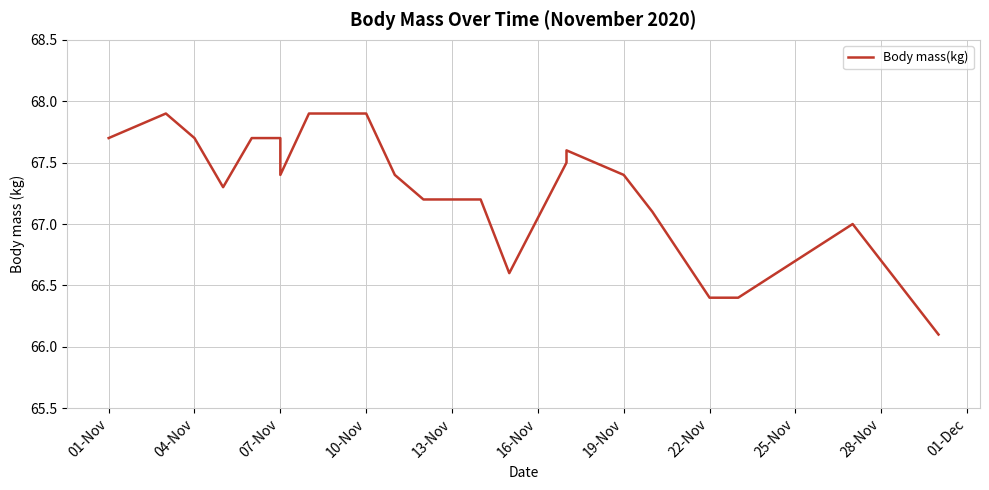

What is the value of the 5th point from the left?

67.7